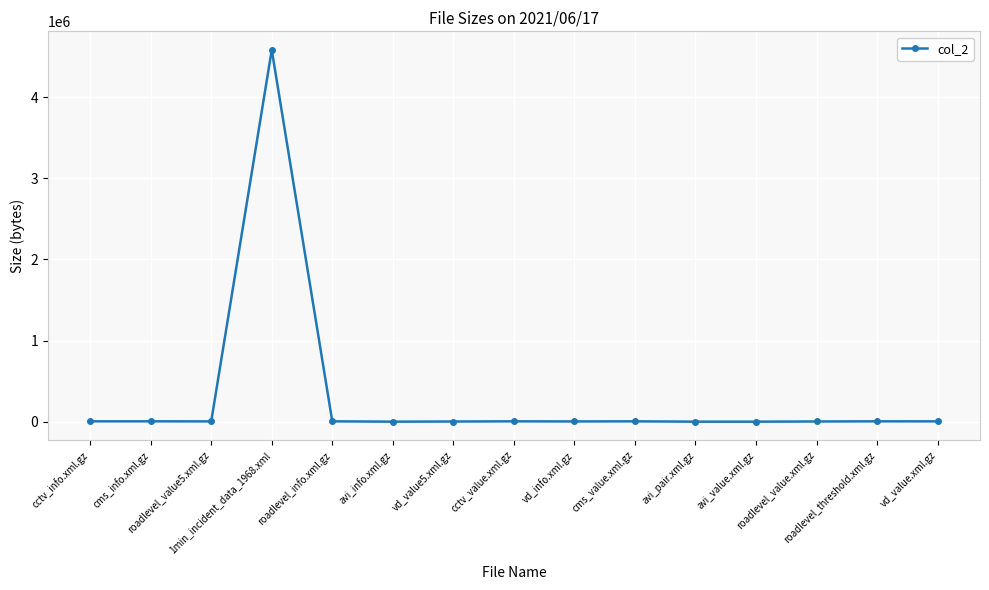

How many distinct data groups are displayed?

1